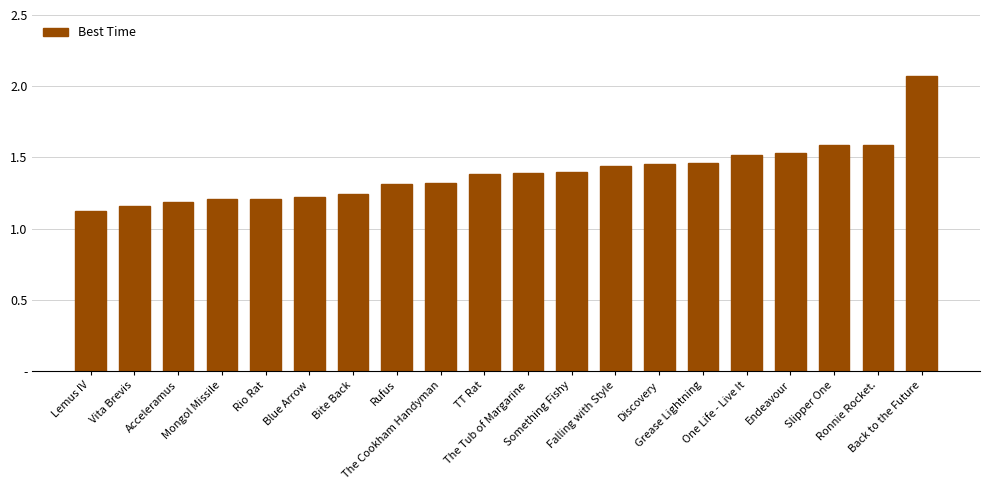

Rank the categories by value from highest to lowest.

Back to the Future, Slipper One, Ronnie Rocket., Endeavour, One Life - Live It, Grease Lightning, Discovery, Falling with Style, Something Fishy, The Tub of Margarine, TT Rat, The Cookham Handyman, Rufus, Bite Back, Blue Arrow, Mongol Missile, Rio Rat, Acceleramus, Vita Brevis, Lemus IV